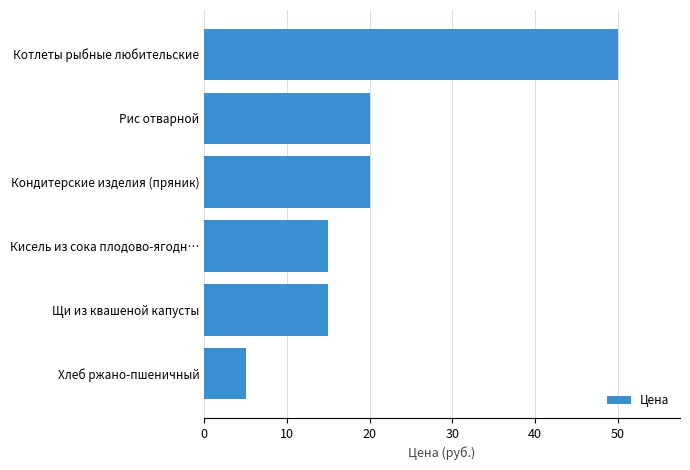

Which category has the highest value across all series?

Котлеты рыбные любительские